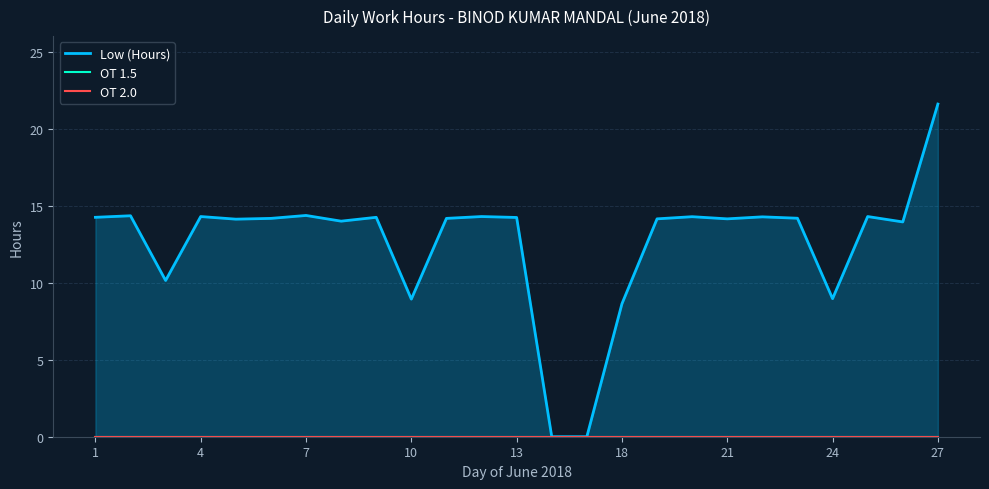

What is the total value across all series at 11?

14.3